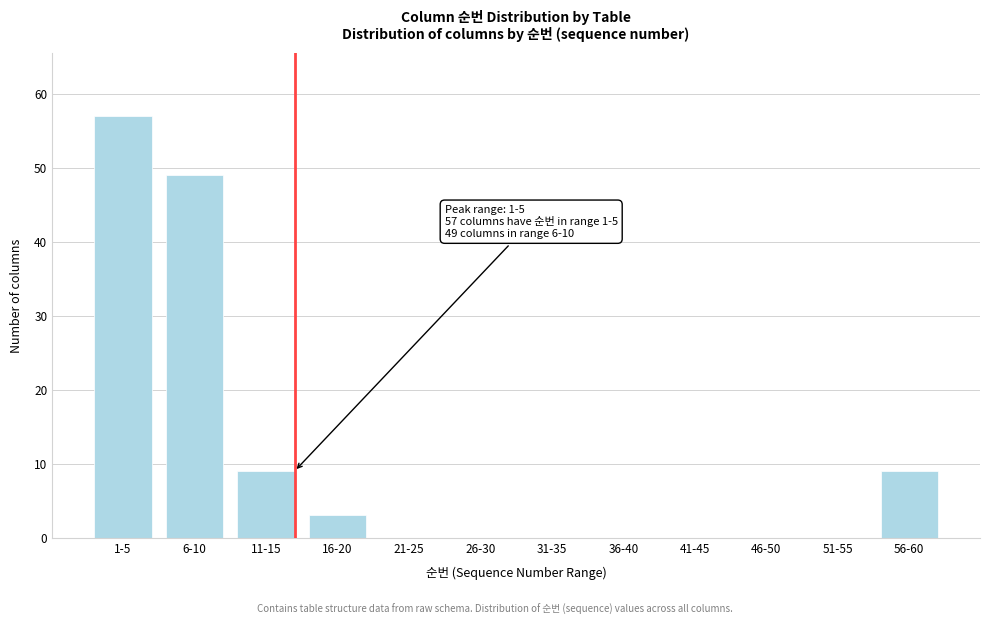

The value at 26-30 is 0. True or false?

True